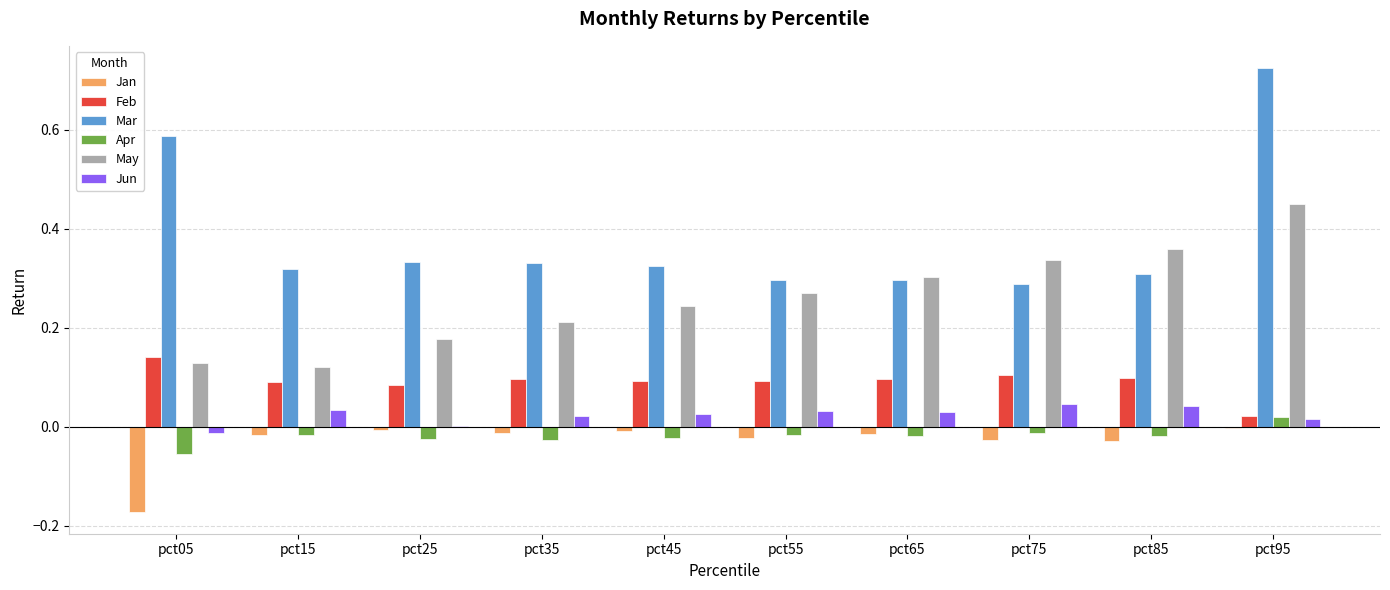

Which label corresponds to the largest value in the chart?

pct95